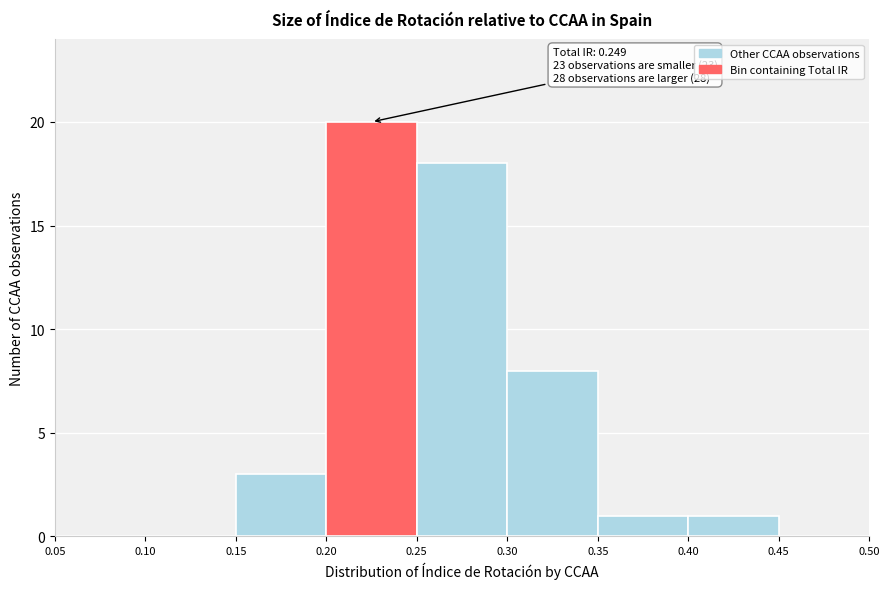

Which range on the x-axis has the tallest bar?

0.20 to 0.25